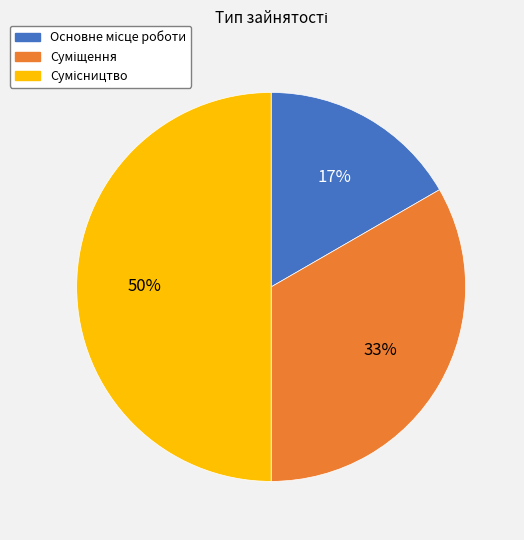

How many segments does this pie chart have?

3